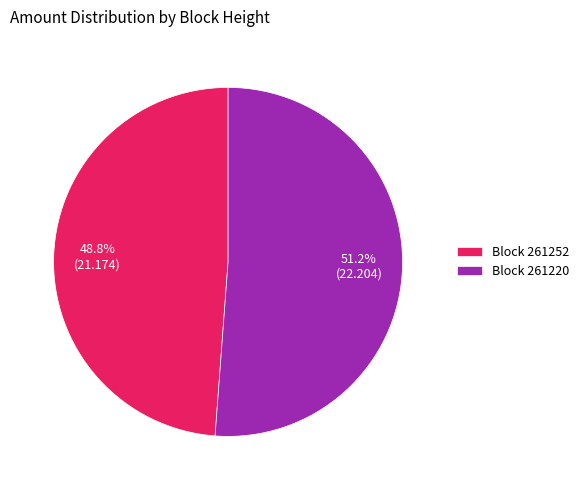

Approximately how many times larger is the value at Block 261252 compared to Block 261220?

1.0